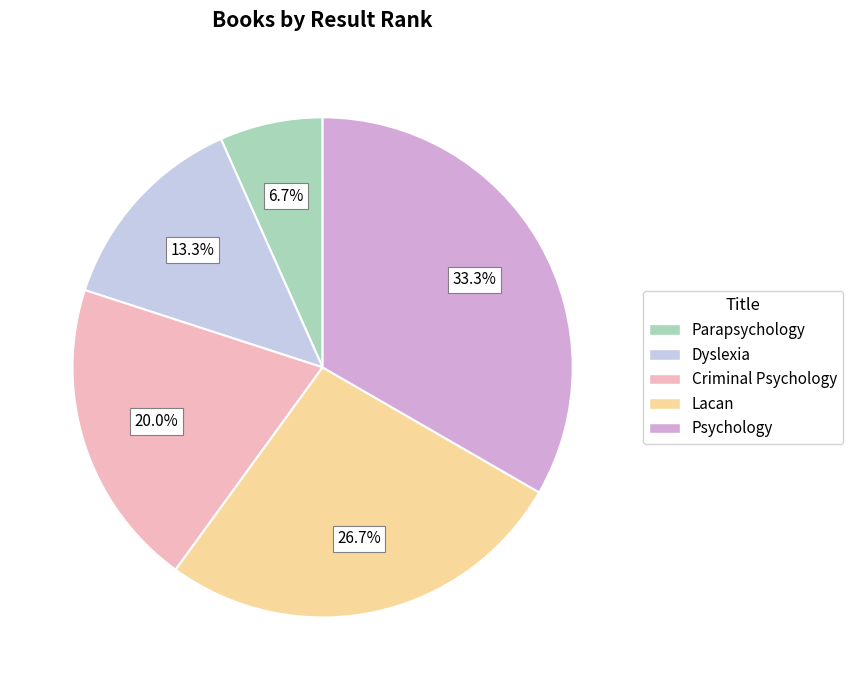

Is the sum of Parapsychology and Psychology greater than half?

No